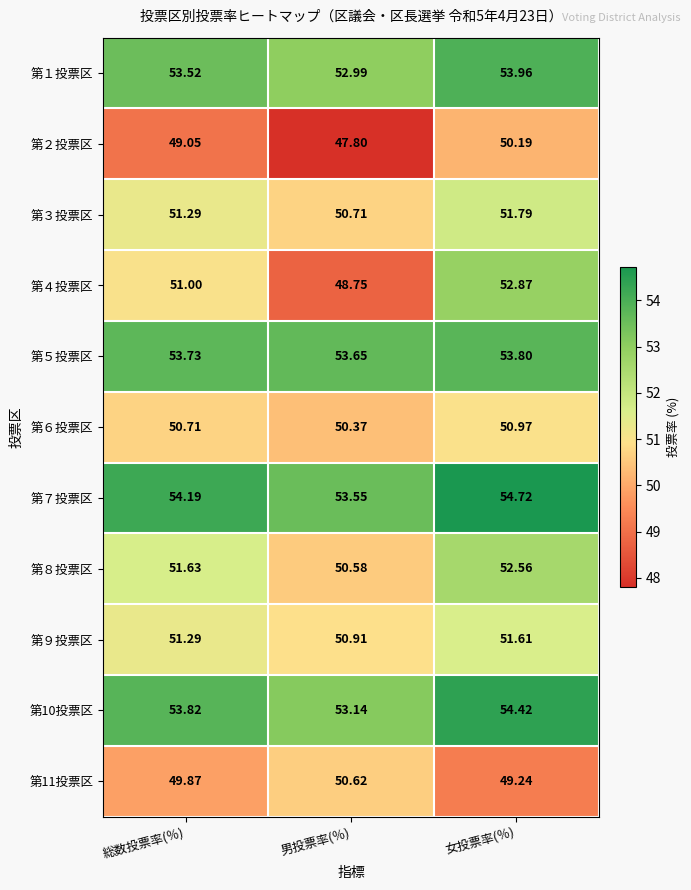

Rank the categories by 第６投票区 value from highest to lowest.

女投票率(％), 総数投票率(％), 男投票率(％)